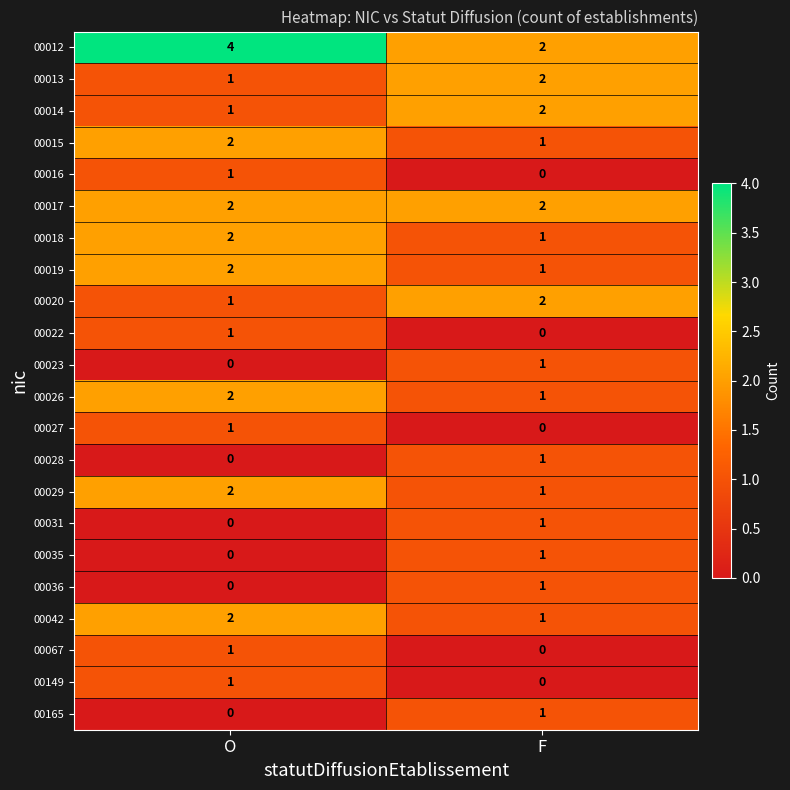

Rank the categories by 00020 value from lowest to highest.

O, F